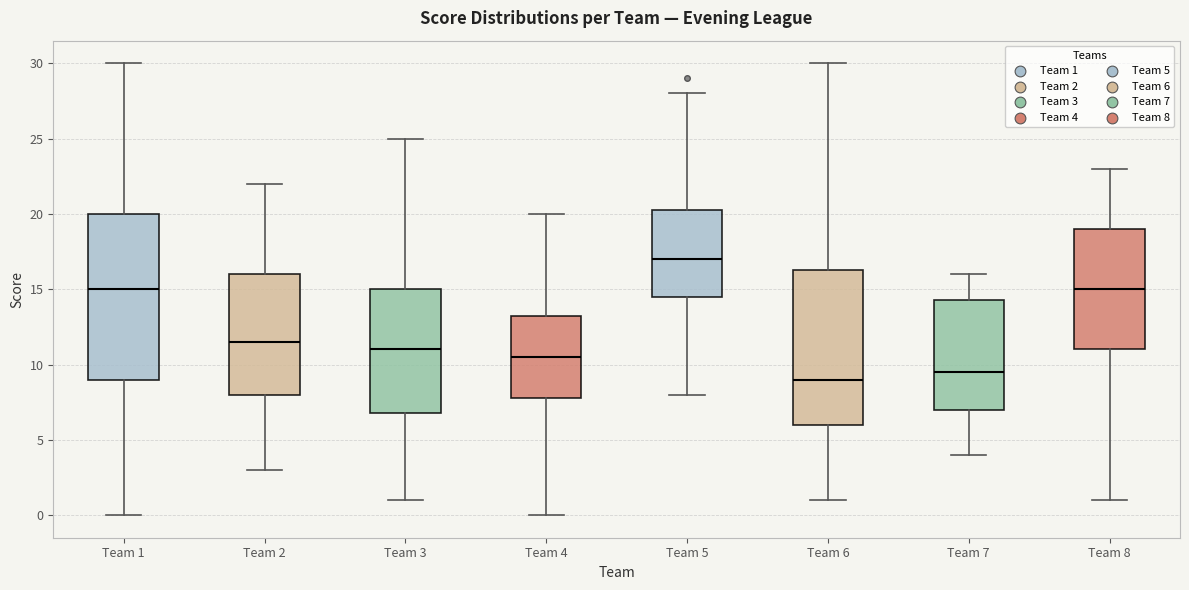

Which box is the tallest, from its lower edge to its upper edge?

Team 1